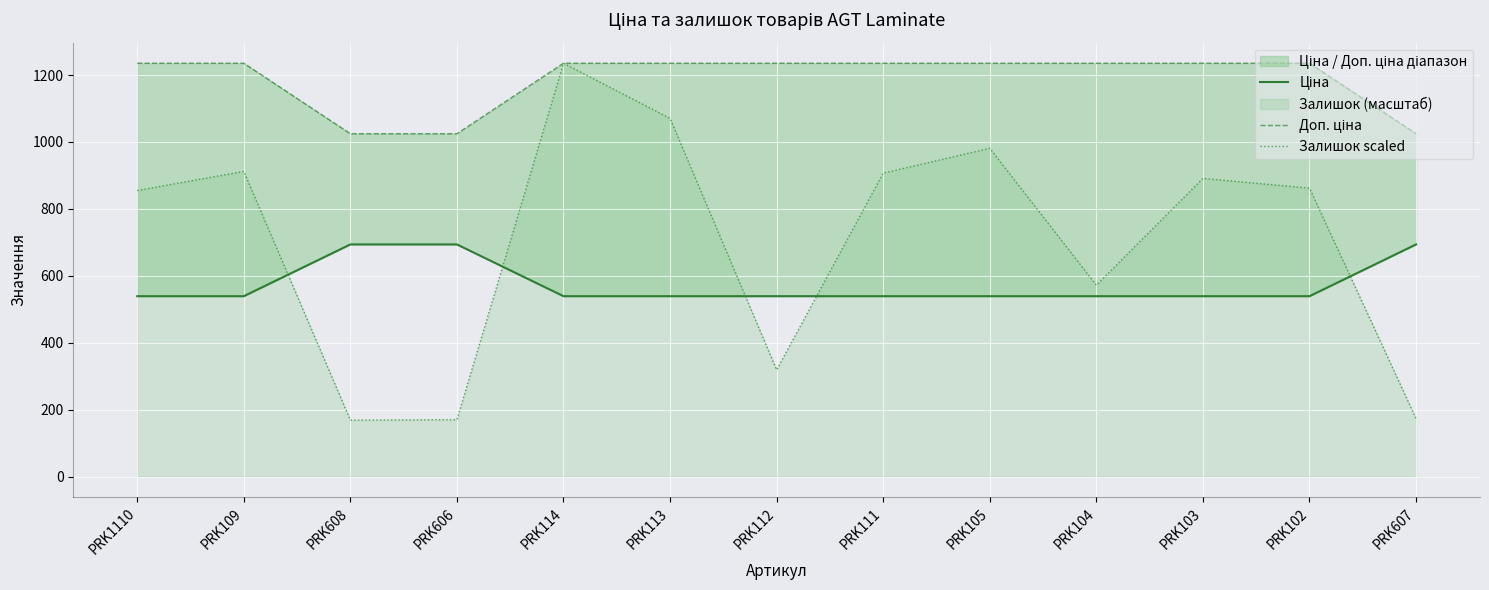

True or false: Залишок scaled has a value of 260.7 at PRK607.

False